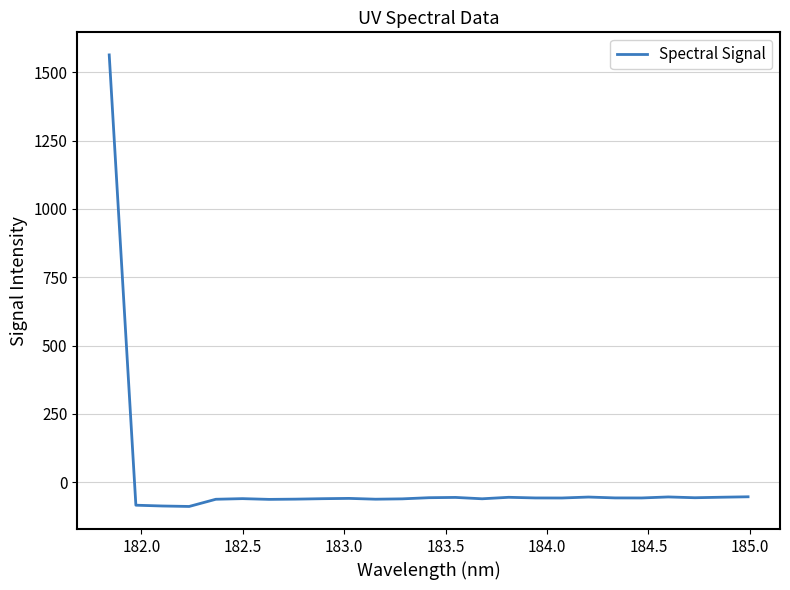

What is the greatest value displayed?

1563.7